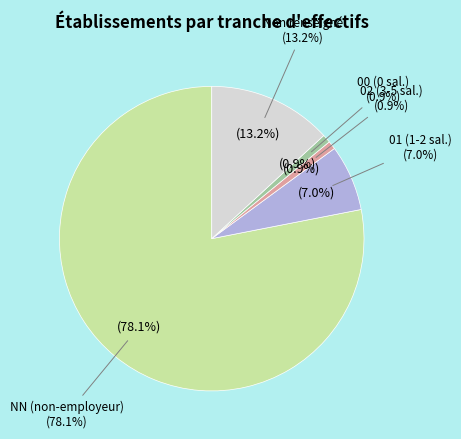

Rank the categories by value from lowest to highest.

02, 00, 01, , NN